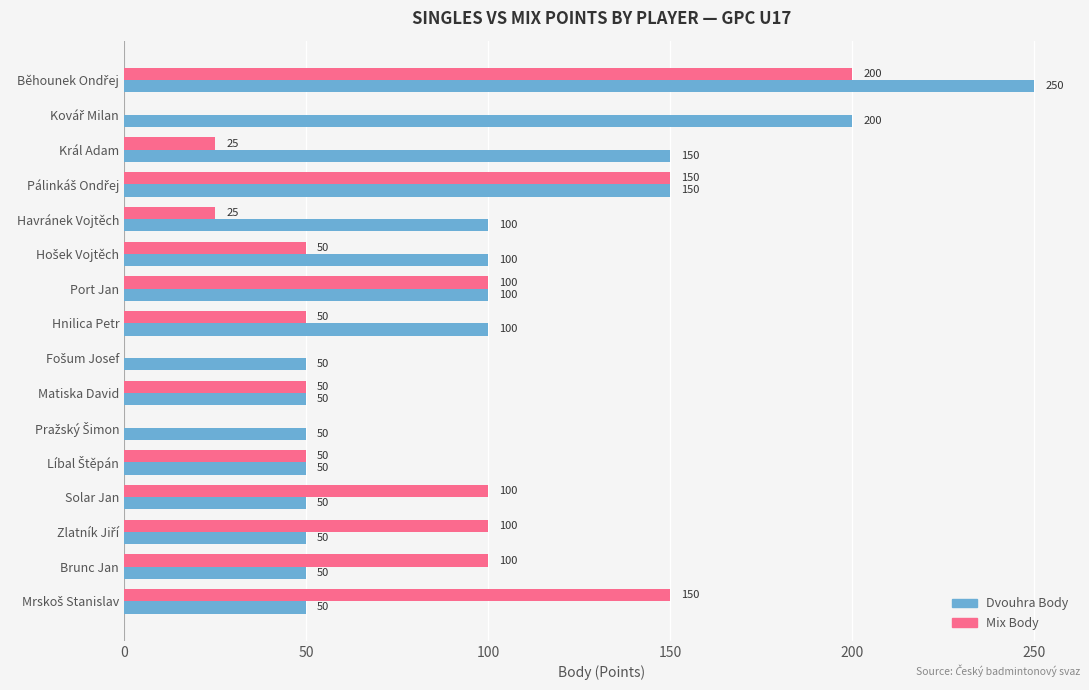

How many data points does each series have?

16